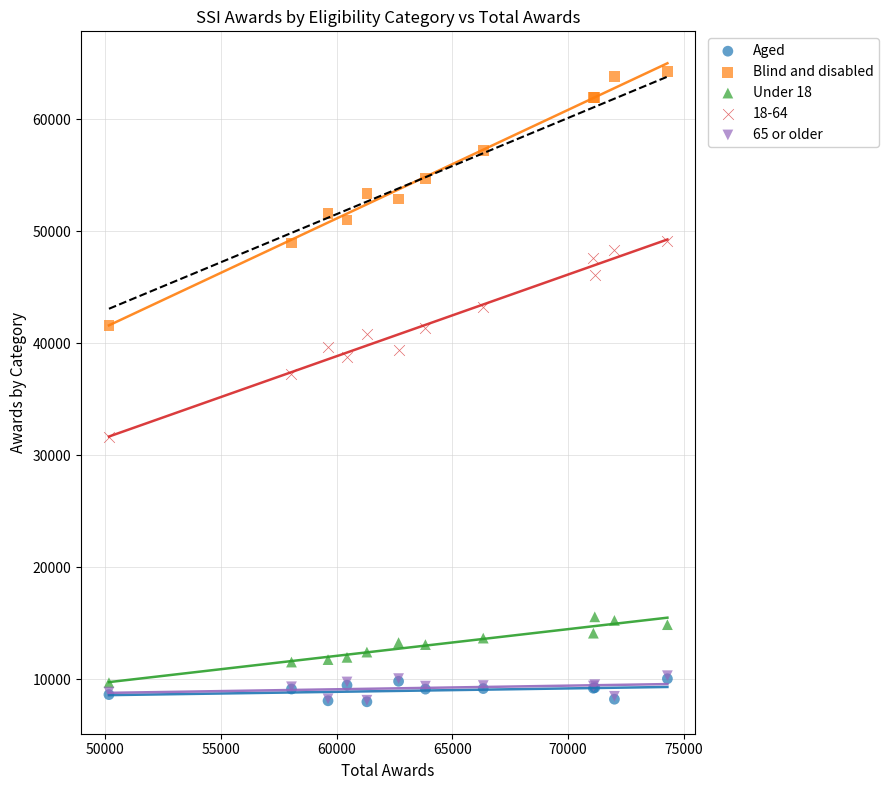

Which series has the largest Y range (max minus min)?

Blind and disabled